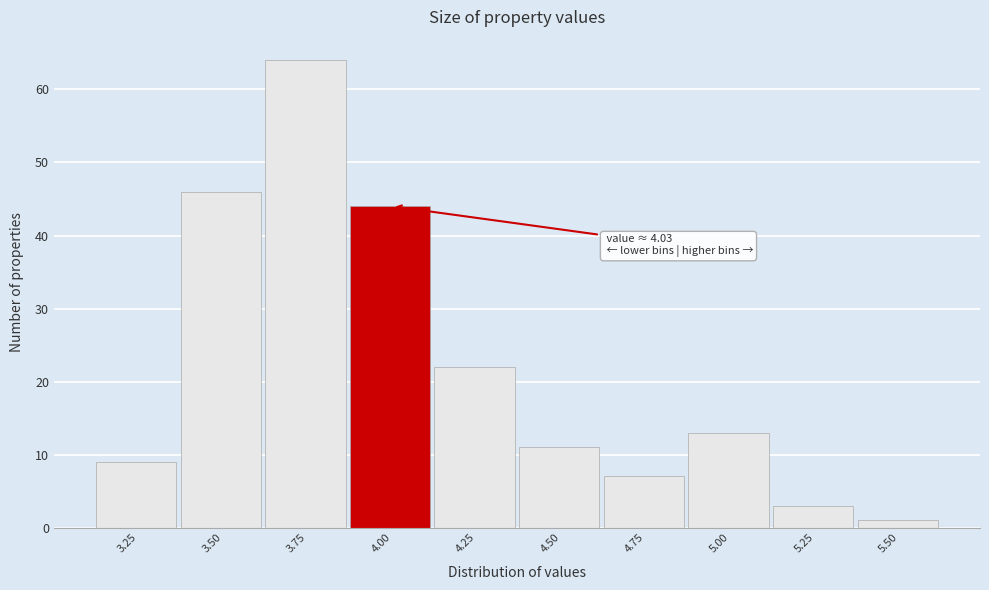

Reading left to right, transcribe all the data shown in this chart.

9	46	64	44	22	11	7	13	3	1